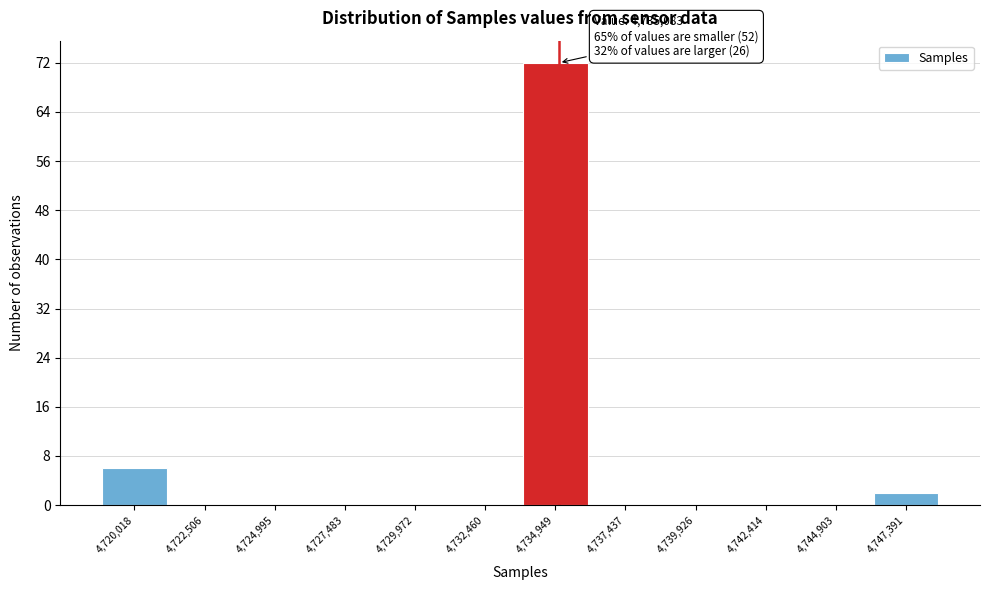

Over which range of the x-axis is the bar tallest?

4733500 to 4736000